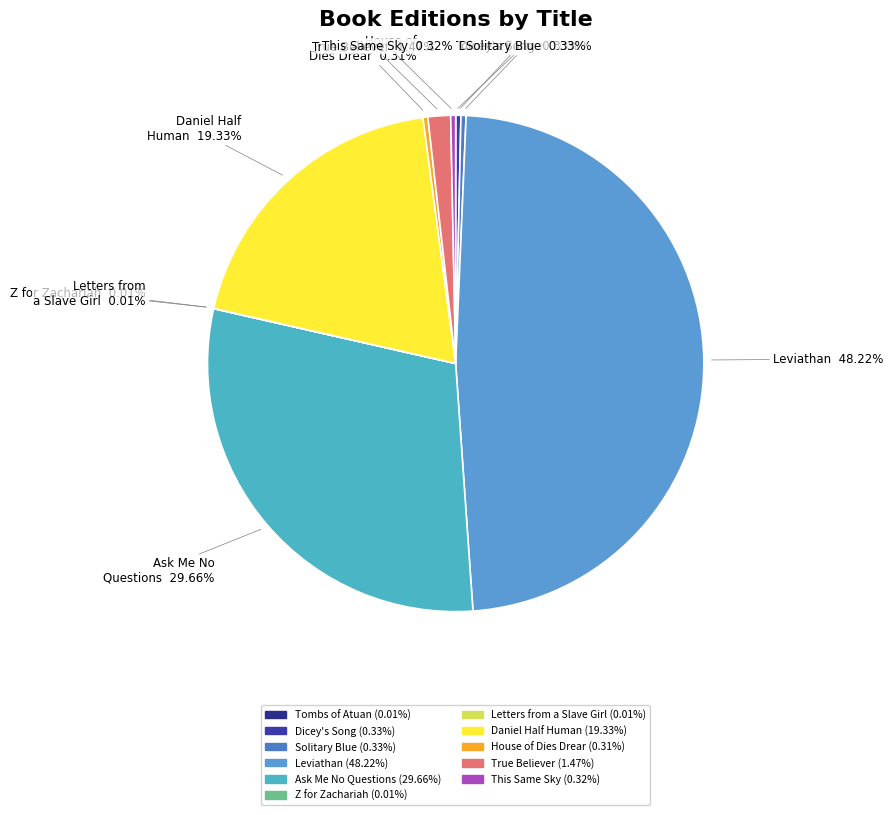

Is Leviathan the majority of the pie?

No